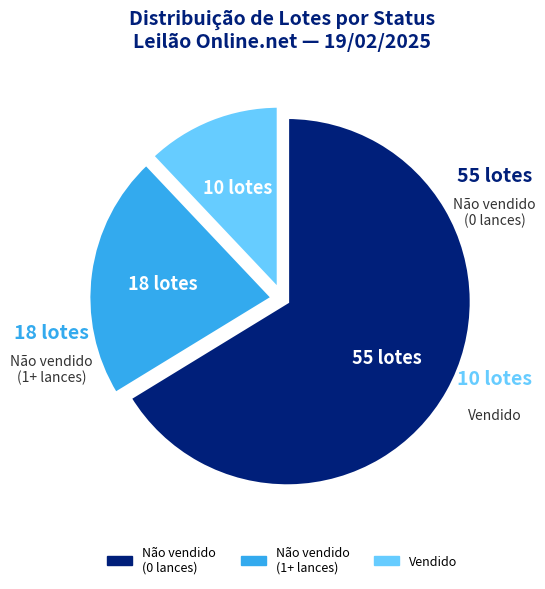

Which category accounts for the majority?

Não vendido (0 lances)